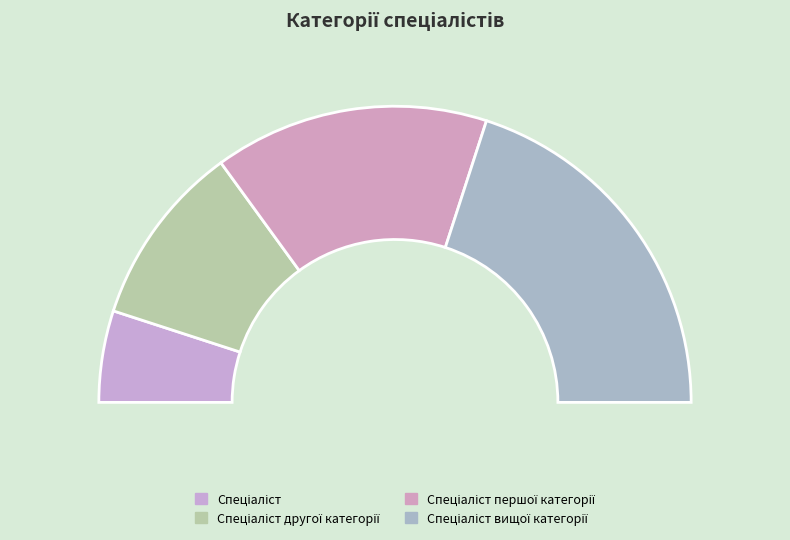

Count the number of slices in the pie.

4